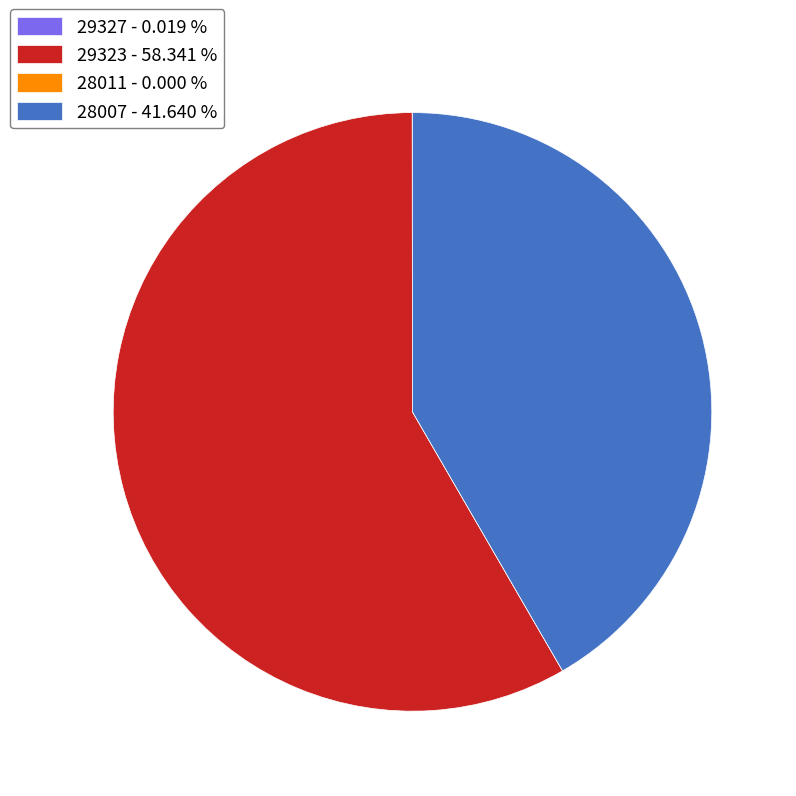

Does any single category account for the majority?

Yes